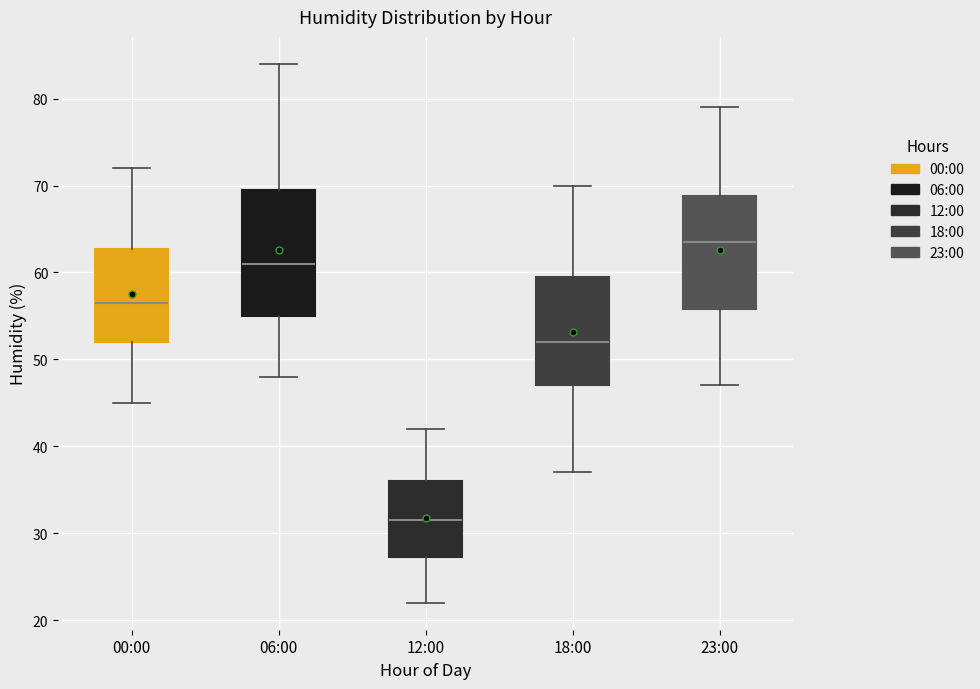

Comparing the boxes themselves (not the whiskers), which one is the tallest?

06:00